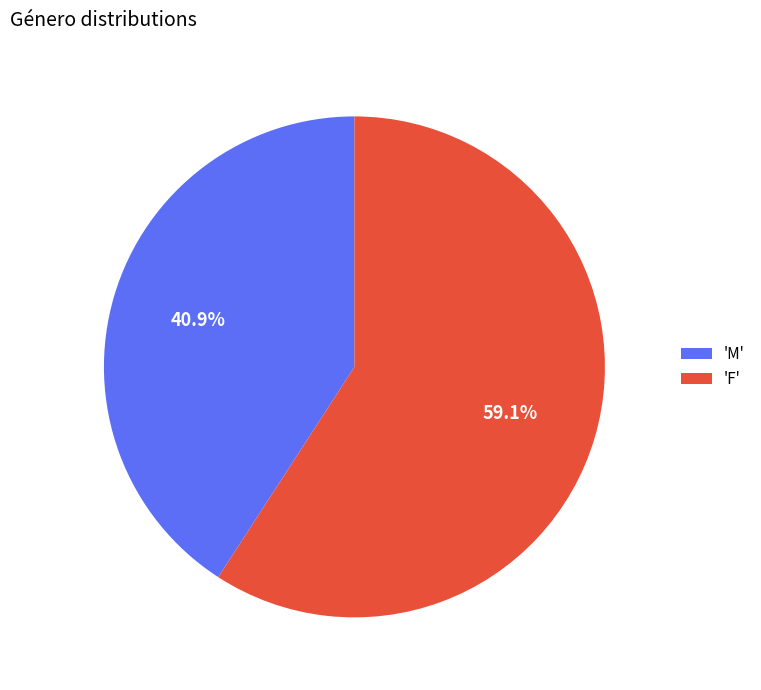

Approximately how many times larger is the value at 'F' compared to 'M'?

1.4